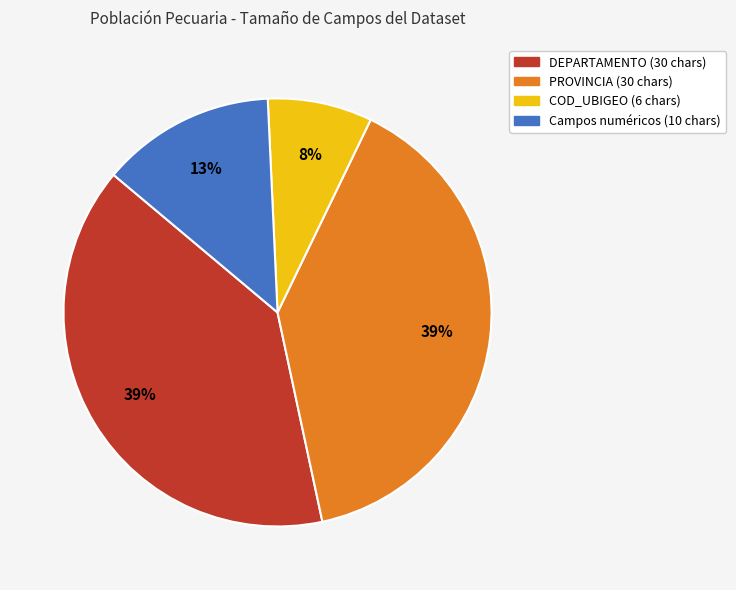

To the nearest percent, what is the average slice percentage?

25%